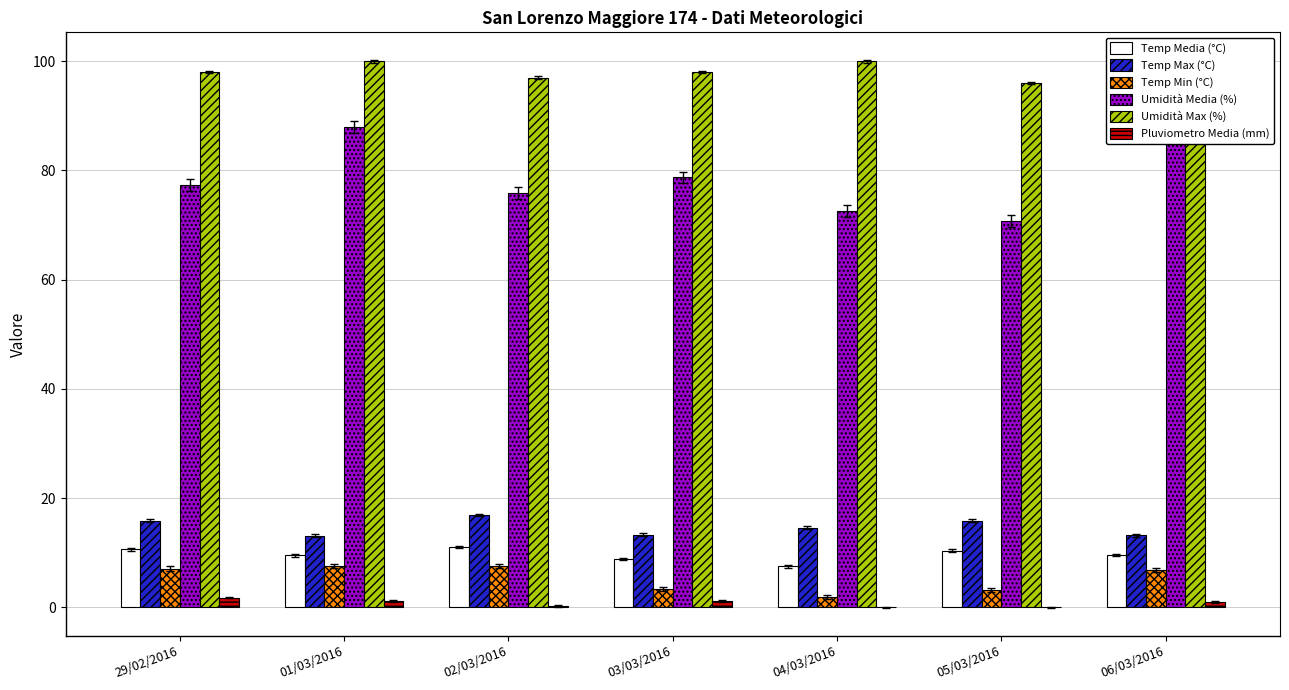

What is the difference between the maximum and second lowest values in the Temp Media (°C) series?

2.2